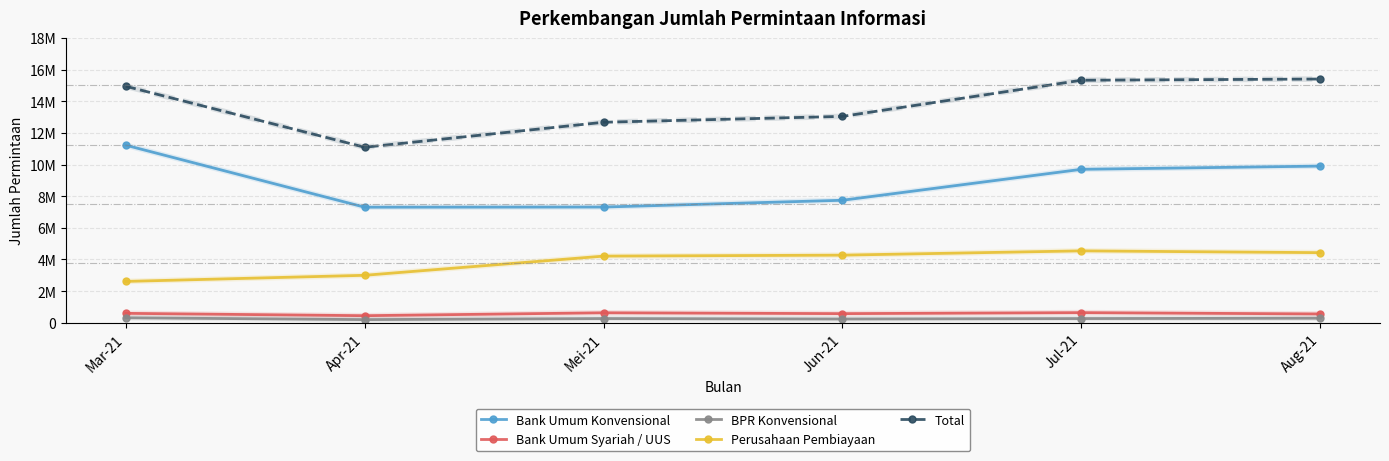

What are all the series names shown in the legend?

Bank Umum Konvensional, Bank Umum Syariah / UUS, BPR Konvensional, Perusahaan Pembiayaan, Total